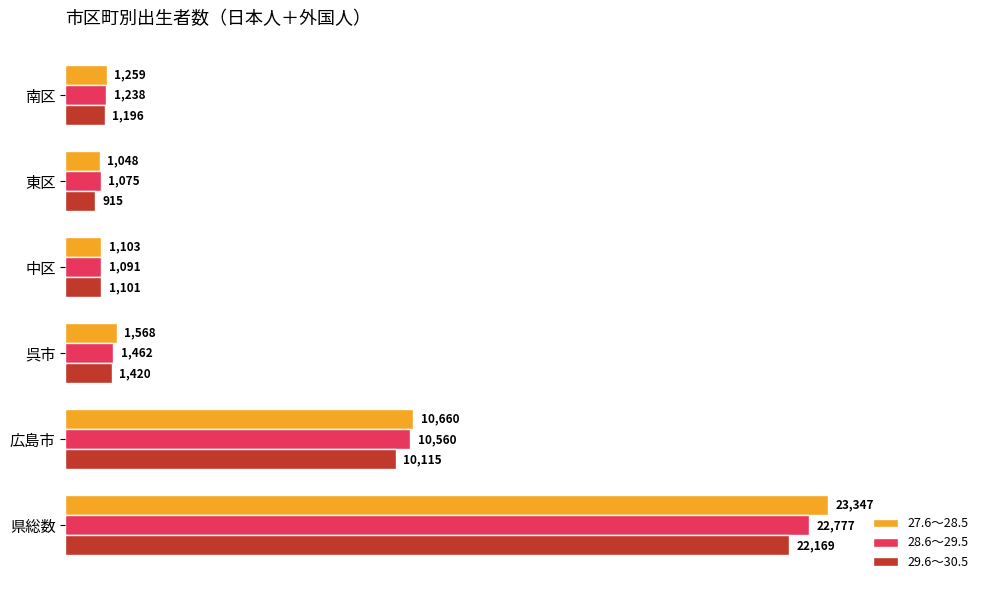

What is the difference between the maximum and minimum values in the 29.6～30.5 series?

21254